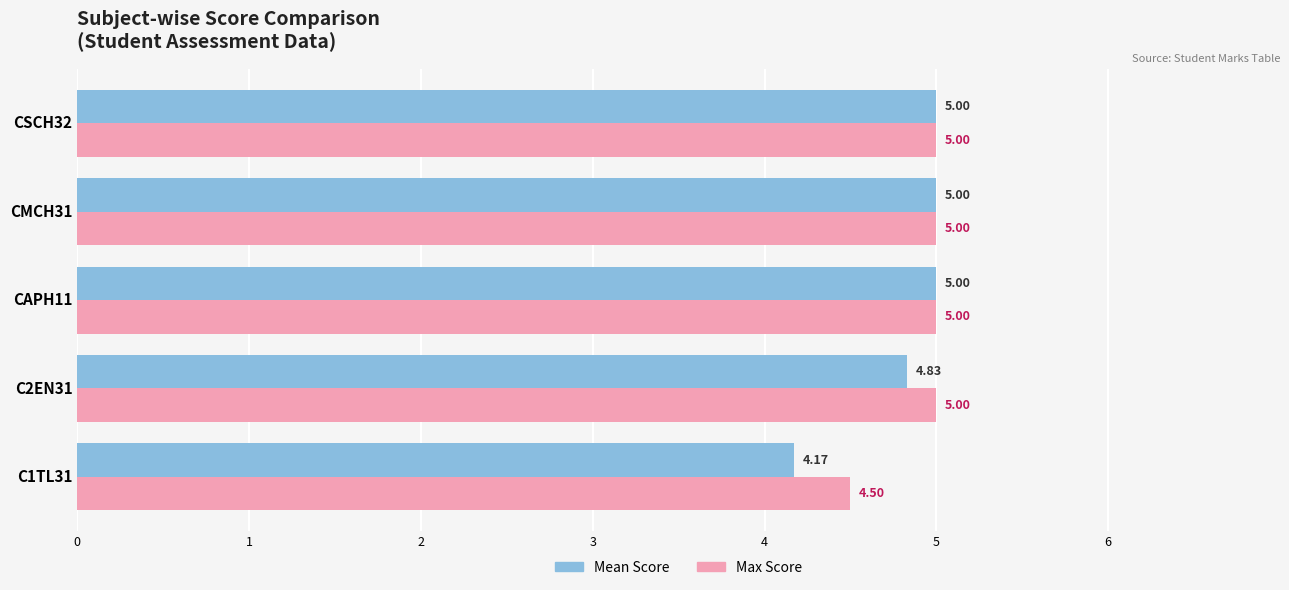

Which series has the largest total across all categories?

Max Score